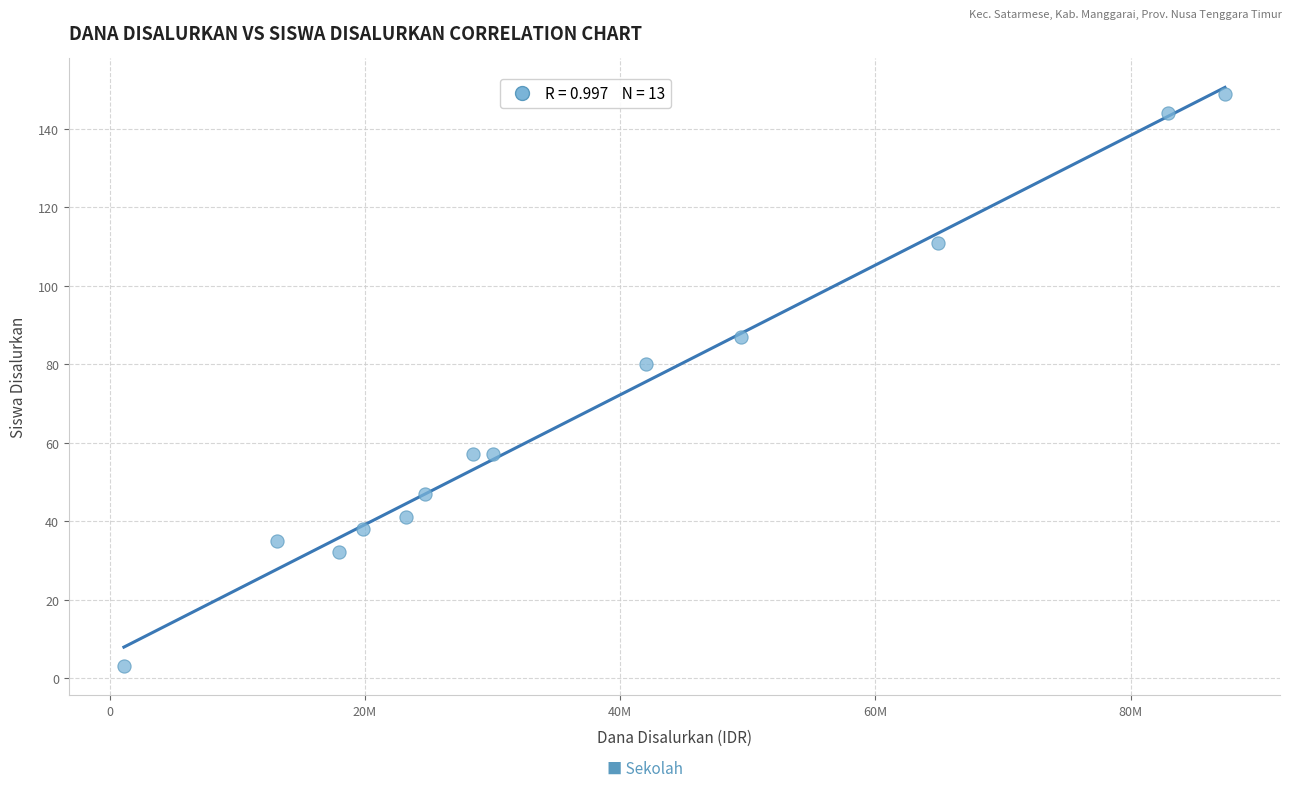

What is the range of X values (max minus min)?

86250000